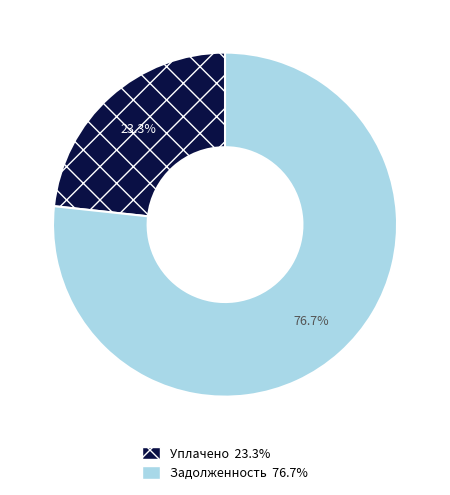

Which category has the smallest portion of the pie?

Уплачено 23.3%